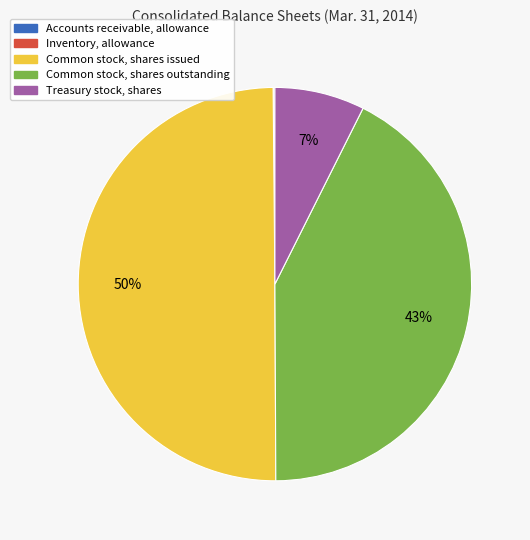

Which slice is the largest?

Common stock, shares issued